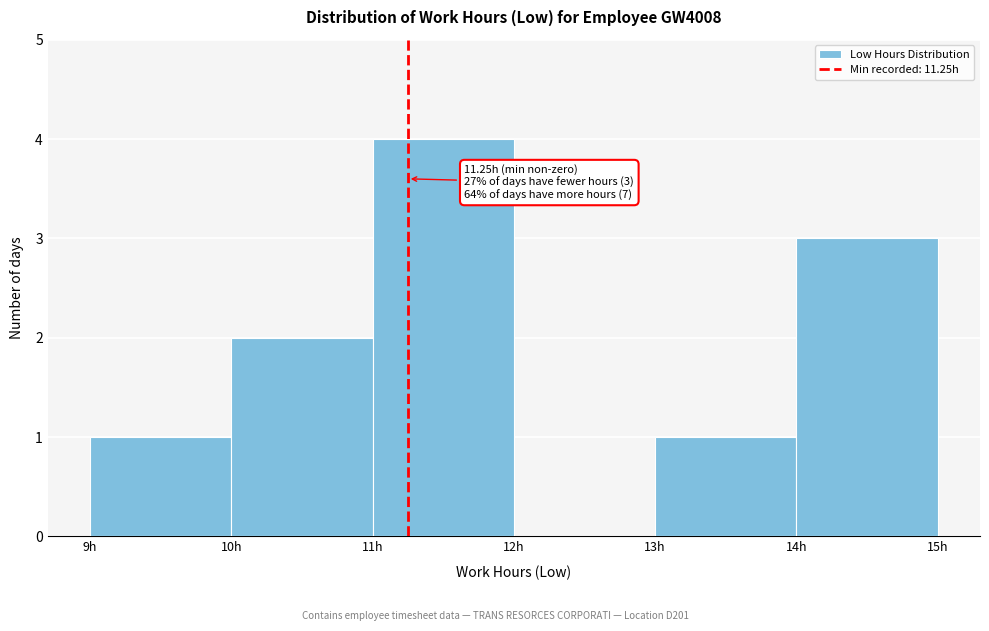

Which range on the x-axis has the tallest bar?

11 to 12